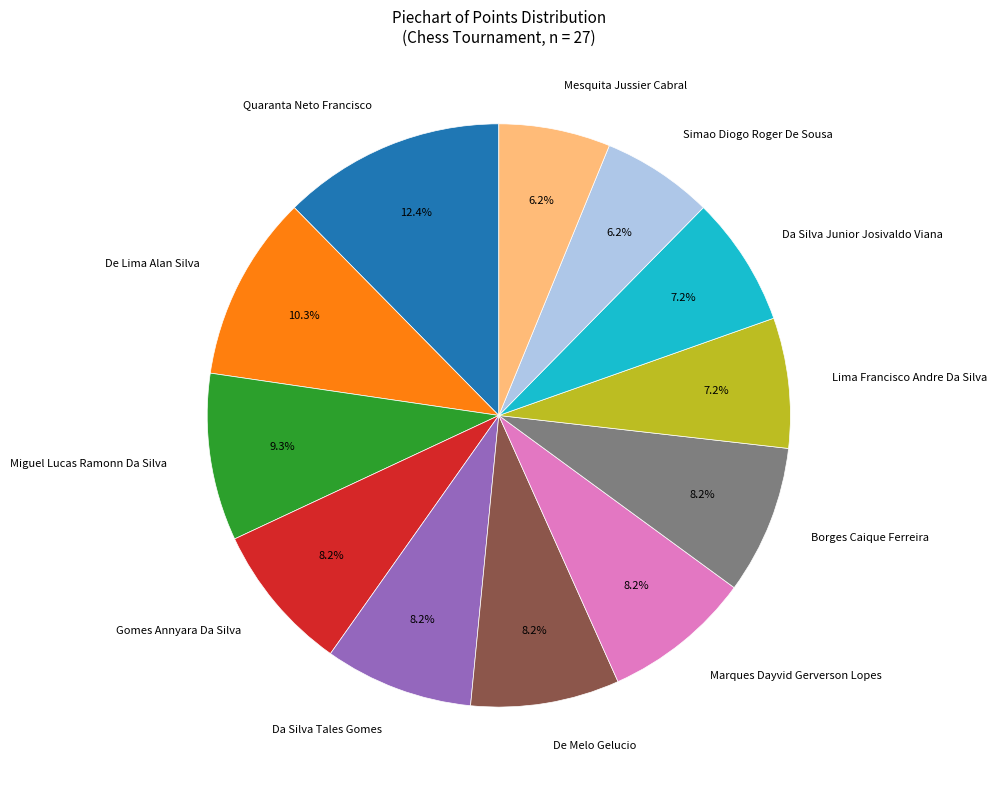

To the nearest percent, what portion does De Melo Gelucio represent?

8%